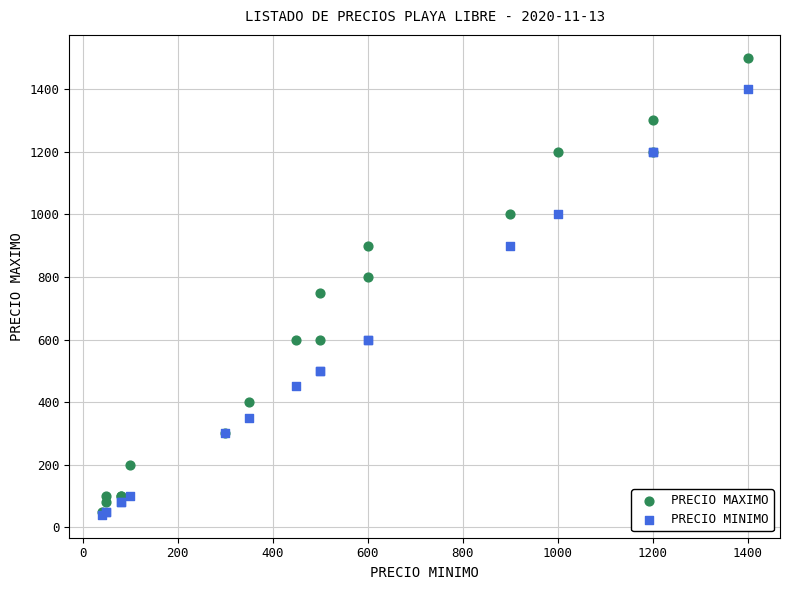

Which series has the widest spread of Y values?

PRECIO MAXIMO